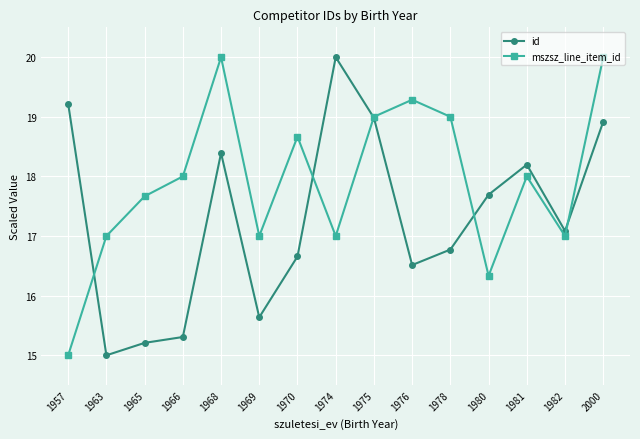

Is this an area chart (filled region under the line)?

No